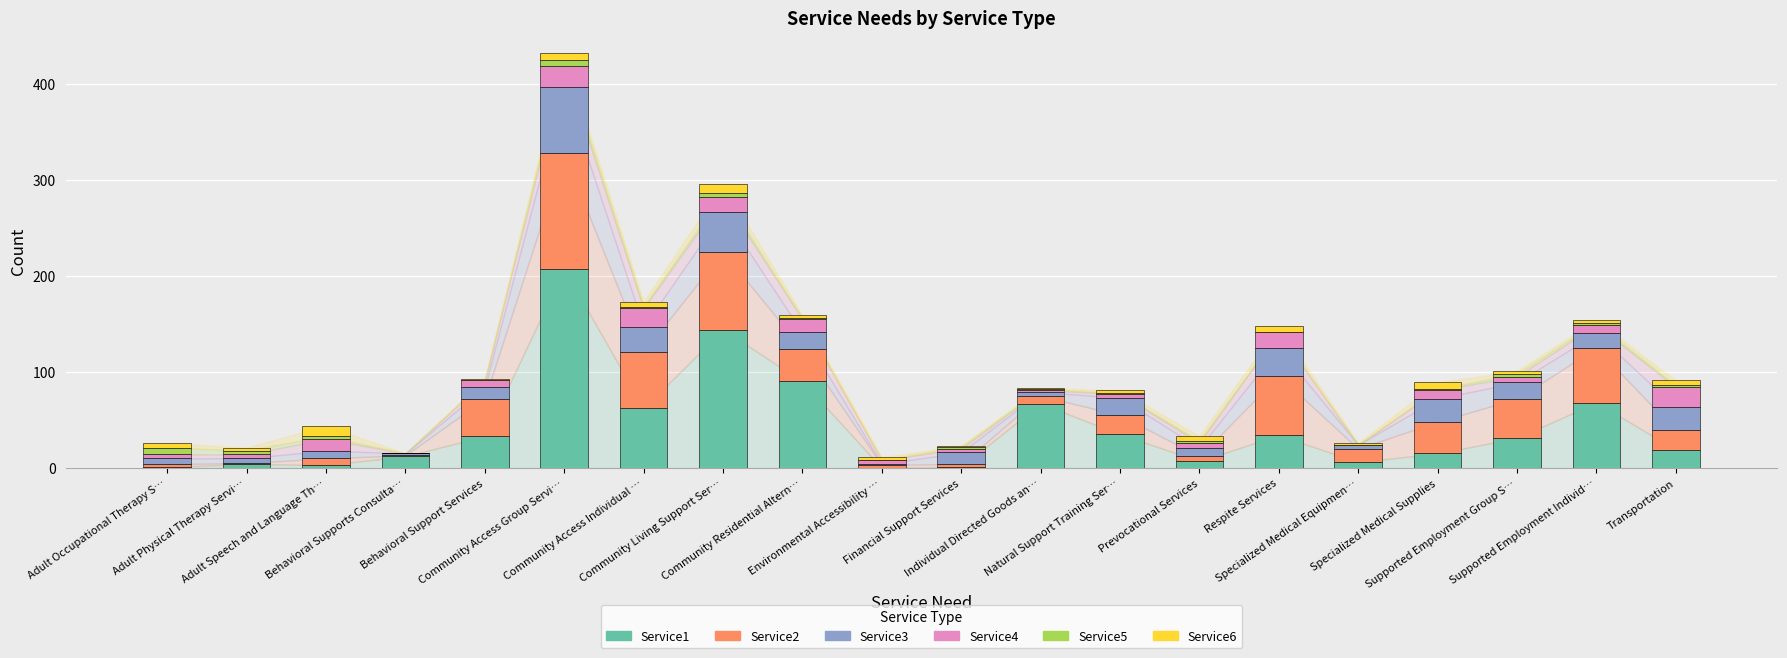

Which series changed the most between Community Living Support Ser… and Prevocational Services?

Service1